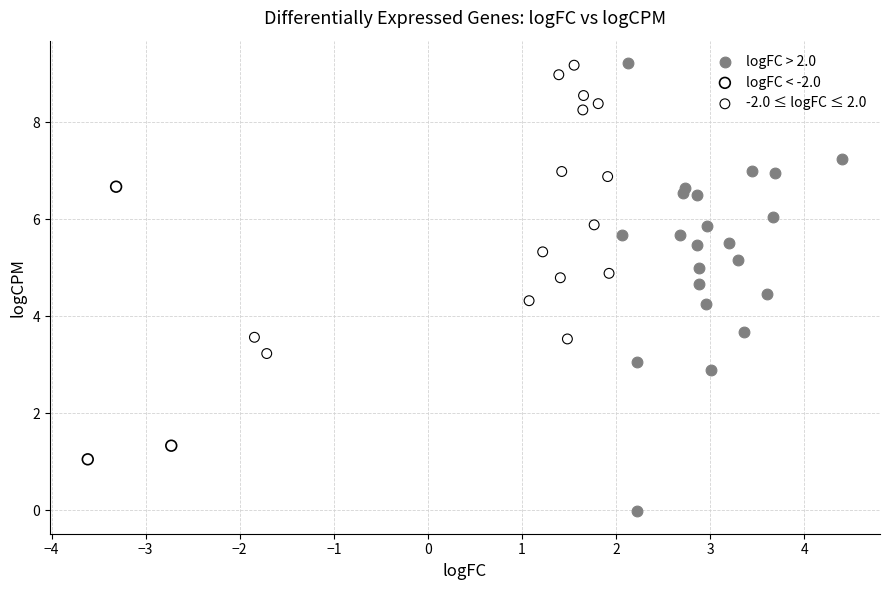

Which series has the largest Y range (max minus min)?

logFC > 2.0